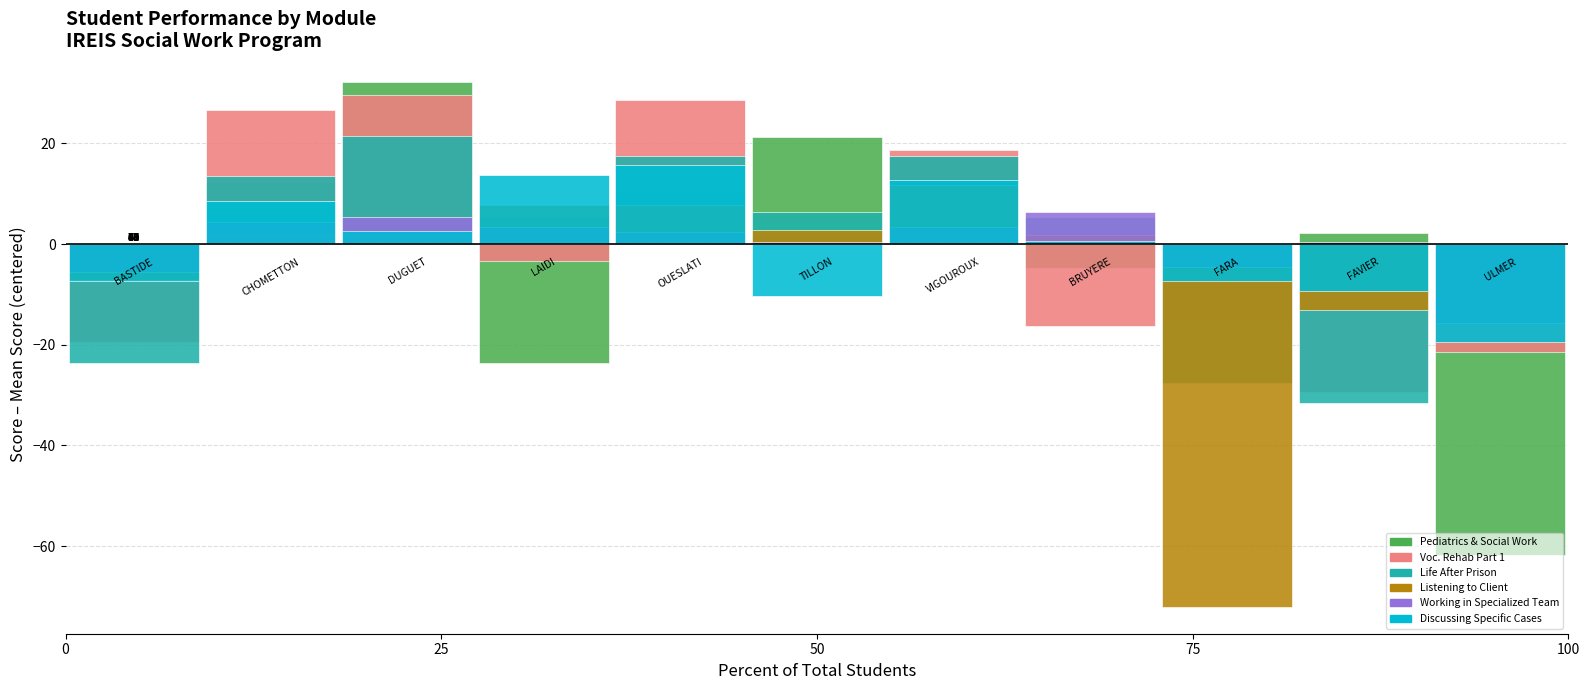

Between BASTIDE and VIGOUROUX, which is larger?

VIGOUROUX